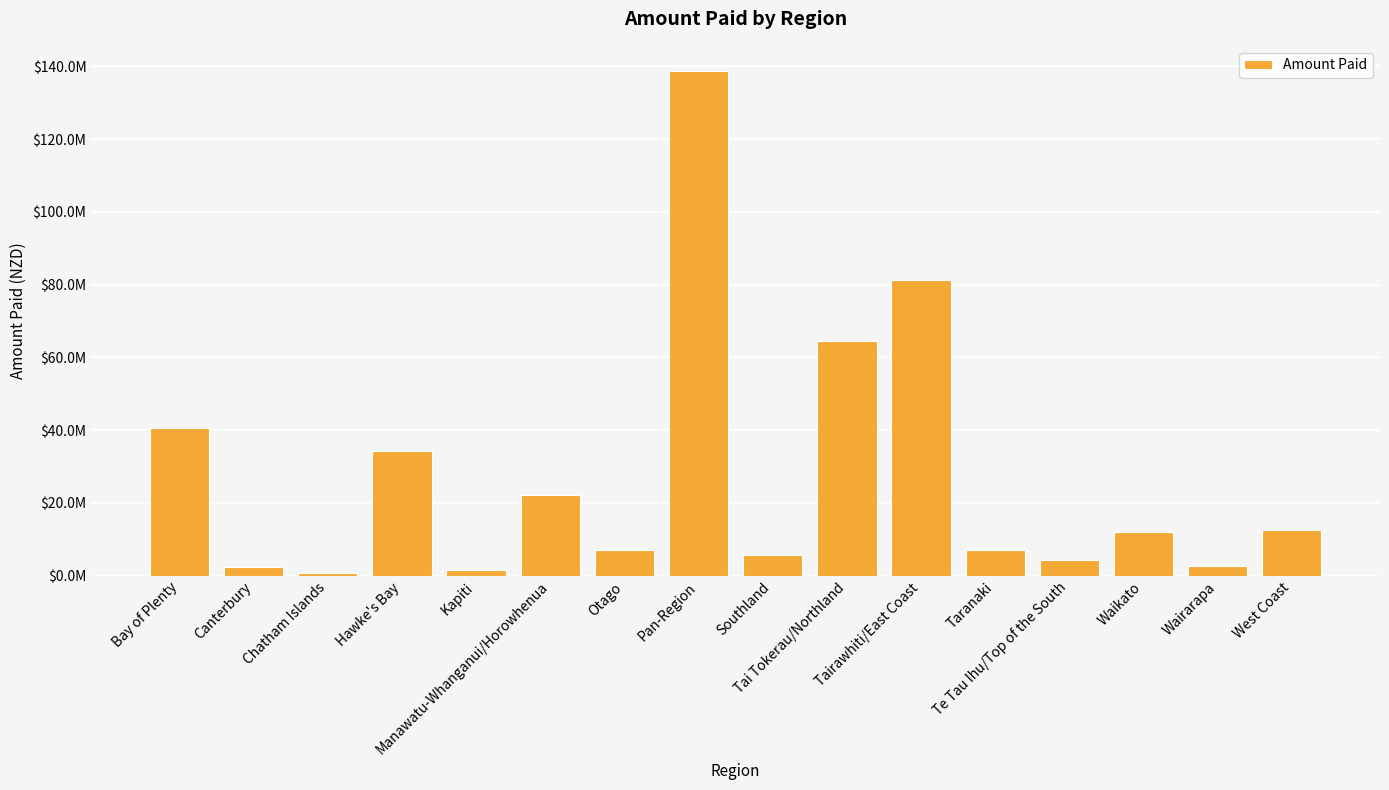

Reading right to left, what are all the values shown in this chart?

West Coast=12475709.6	Wairarapa=2643022.5	Waikato=12108229.5	Te Tau Ihu/Top of the South=4419070.3	Taranaki=7078585.2	Tairawhiti/East Coast=81198623.5	Tai Tokerau/Northland=64600375.9	Southland=5677247.4	Pan-Region=138730295.0	Otago=7128551.5	Manawatu-Whanganui/Horowhenua=22317291.3	Kapiti=1675896.2	Hawke's Bay=34210701.2	Chatham Islands=781051.0	Canterbury=2387743.0	Bay of Plenty=40528059.5